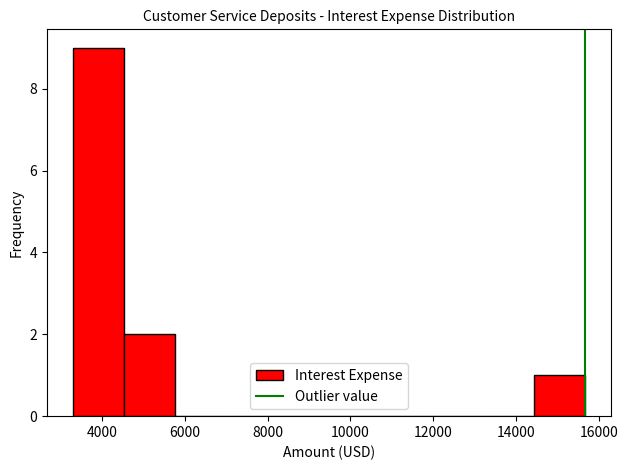

What is the height of the bar covering 14400 to 15600 on the x-axis? Neither the bar edges nor the heights are printed on the chart, so give them approximately, as read against the axes.

1